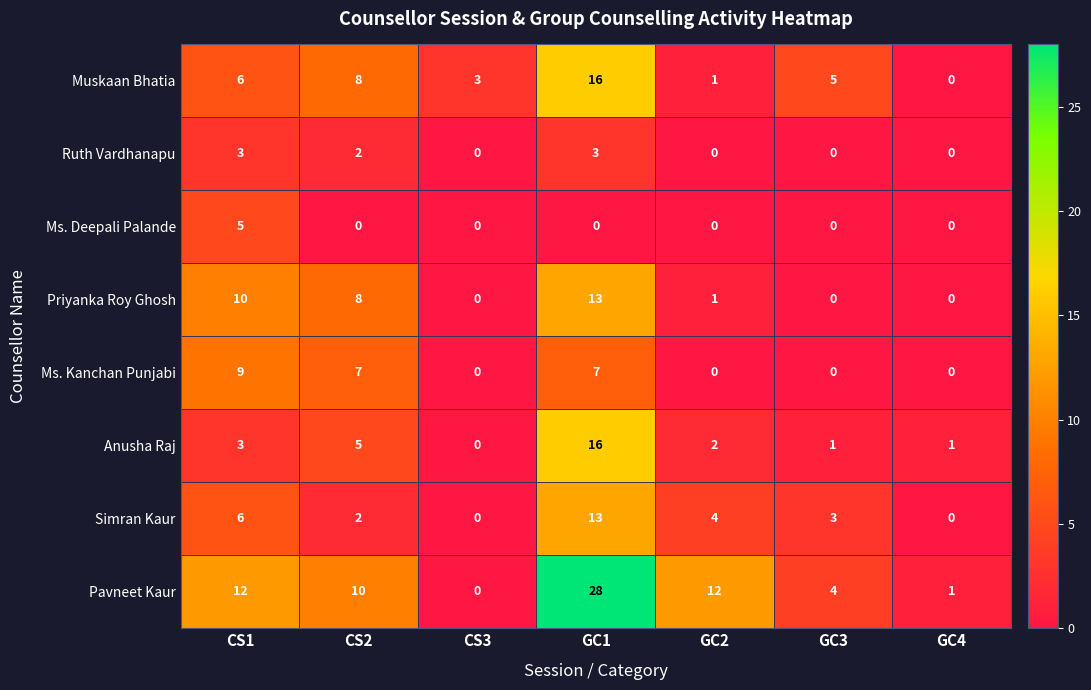

What is the sum of the Pavneet Kaur values at GC2 and CS2?

22